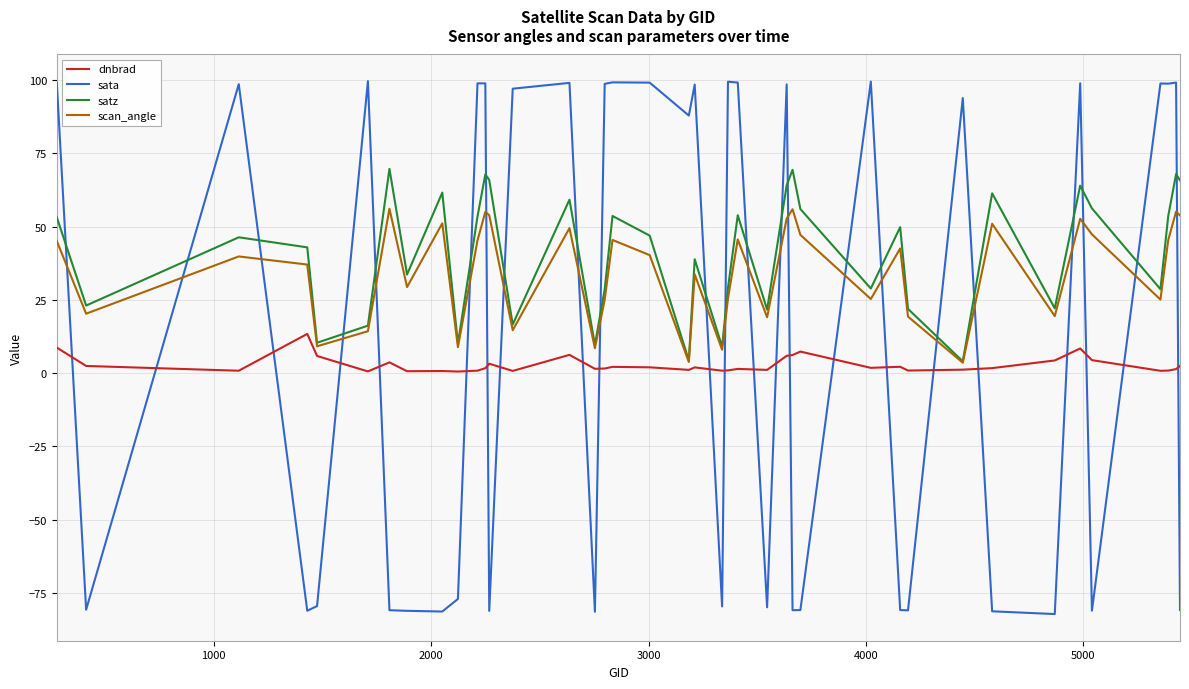

What is the difference between the second highest and second lowest values in the sata series?

180.9